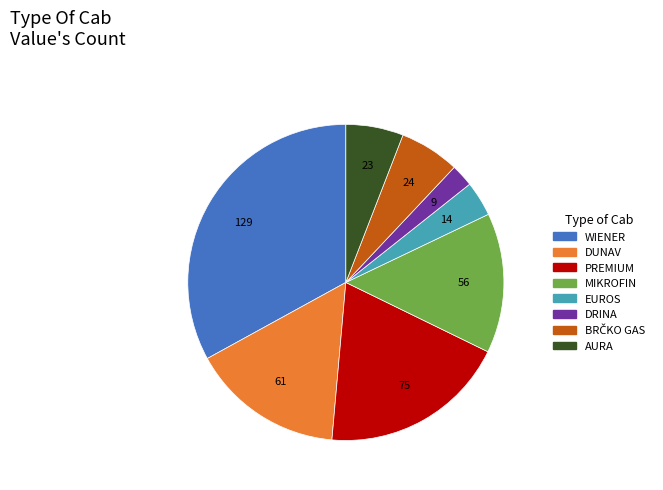

Which has a higher value, PREMIUM or WIENER?

WIENER